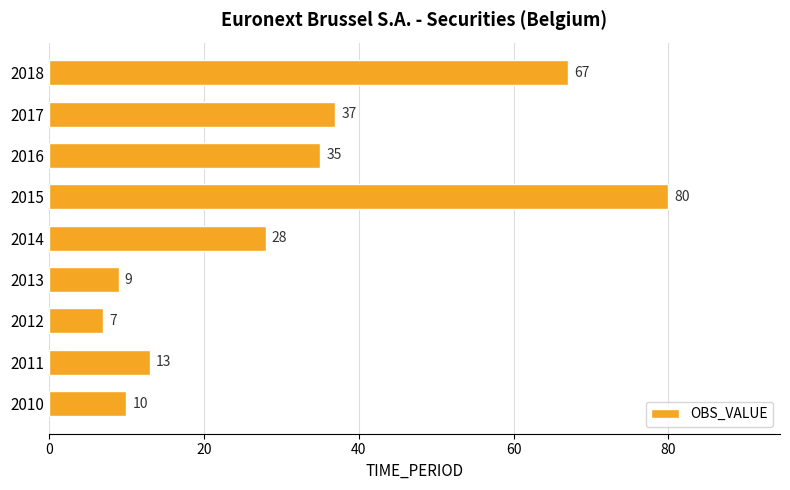

What is the difference between the maximum and minimum values?

73